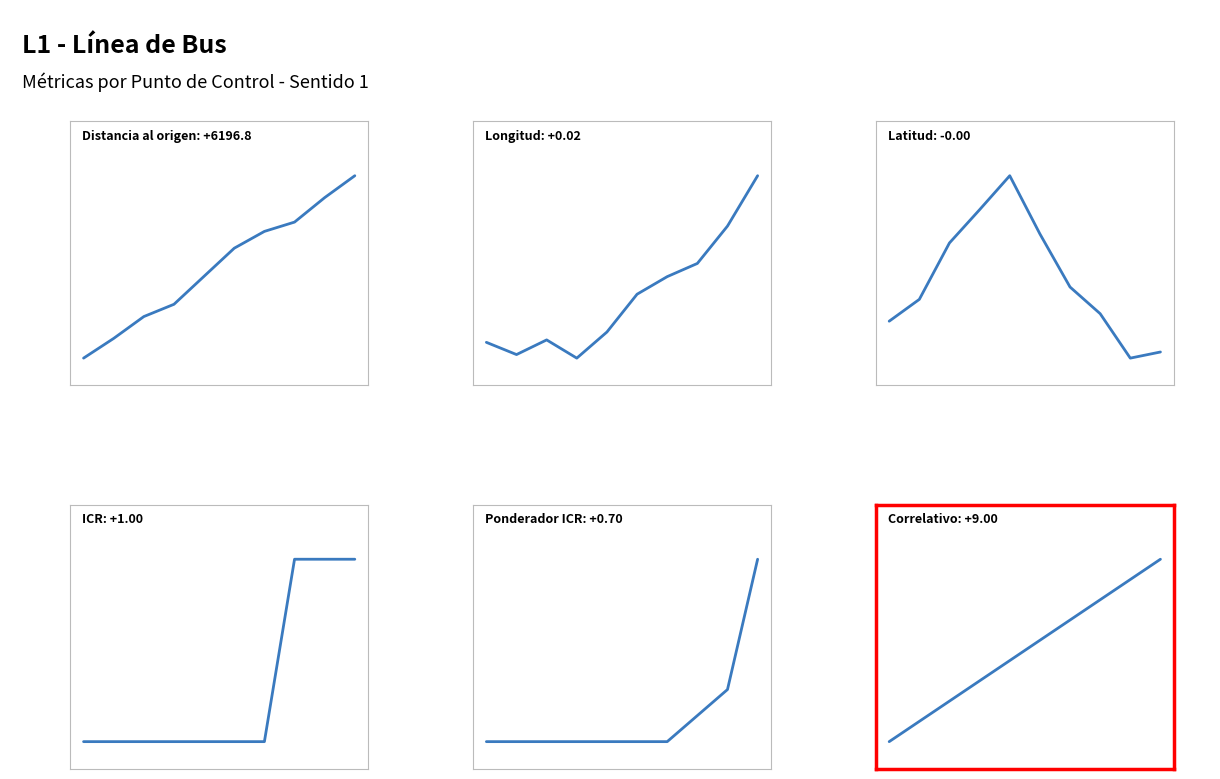

Reading right to left, what are all the values shown in this chart?

Distancia al origen: 6298.8	5554.8	4723.5	4407.0	3836.6	2884.2	1931.1	1514.1	772.1	102.0
Longitud: -42.5	-42.5	-42.5	-42.5	-42.5	-42.5	-42.5	-42.5	-42.5	-42.5
Latitud: -73.8	-73.8	-73.8	-73.8	-73.8	-73.8	-73.8	-73.8	-73.8	-73.8
ICR: 1.0	1.0	1.0	0.0	0.0	0.0	0.0	0.0	0.0	0.0
Ponderador ICR: 0.7	0.2	0.1	0.0	0.0	0.0	0.0	0.0	0.0	0.0
Correlativo: 10.0	9.0	8.0	7.0	6.0	5.0	4.0	3.0	2.0	1.0